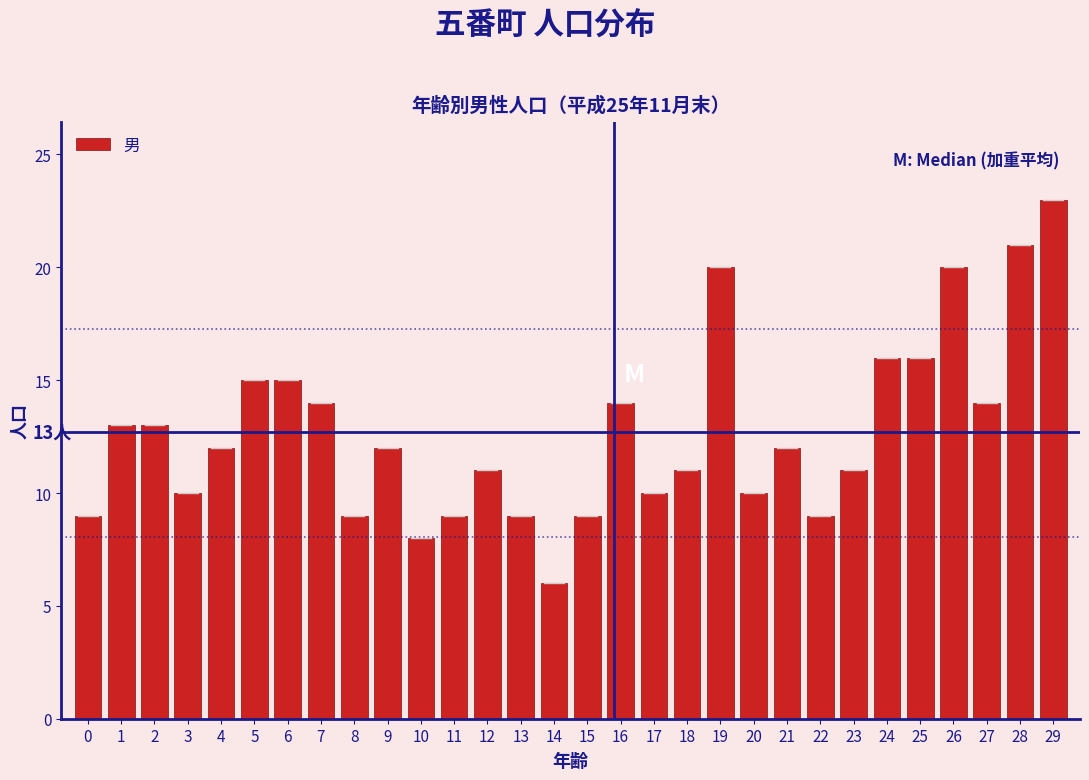

Reading left to right, transcribe all the data shown in this chart.

0=9	1=13	2=13	3=10	4=12	5=15	6=15	7=14	8=9	9=12	10=8	11=9	12=11	13=9	14=6	15=9	16=14	17=10	18=11	19=20	20=10	21=12	22=9	23=11	24=16	25=16	26=20	27=14	28=21	29=23